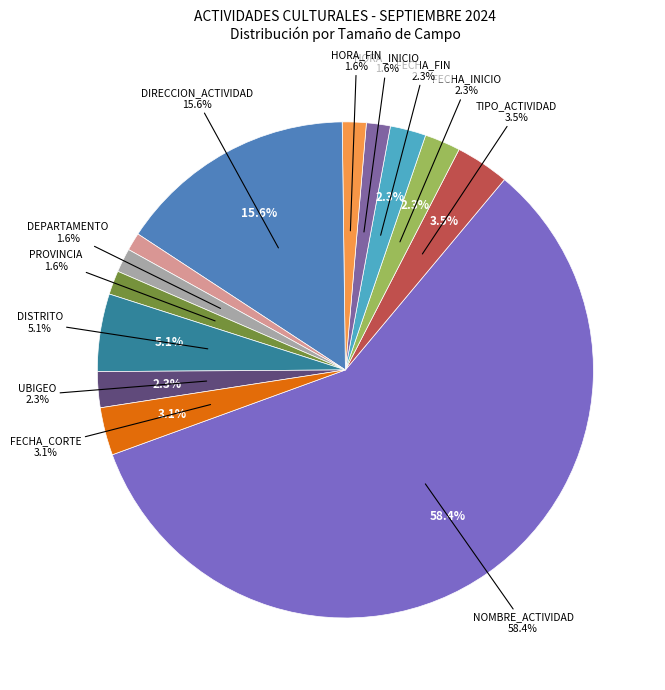

Is it true that FECHA_CORTE is 3% of the pie?

True